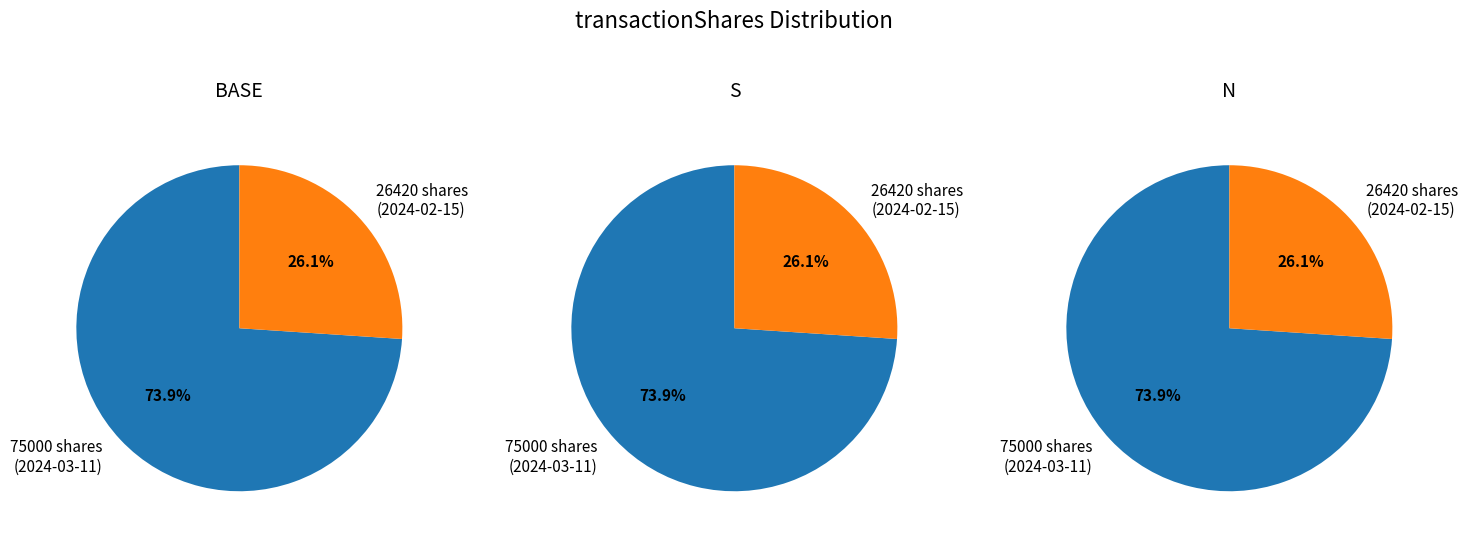

To the nearest percent, what is the difference between the 75000 and 26420 slice percentages?

48%